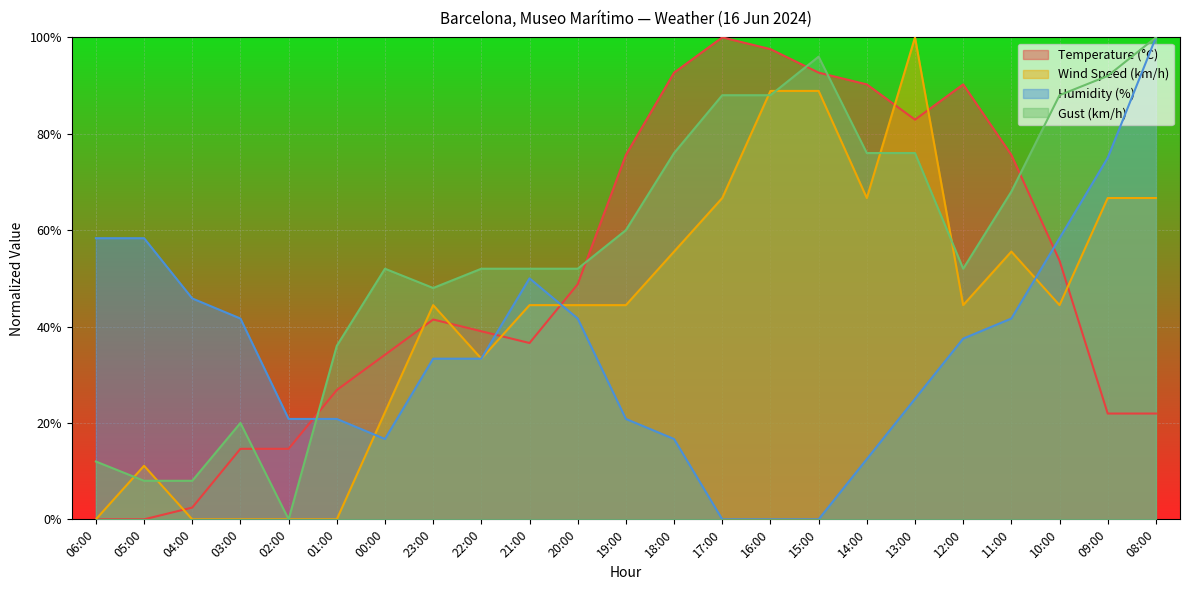

Which series has the largest range (max minus min)?

Temperature (°C)